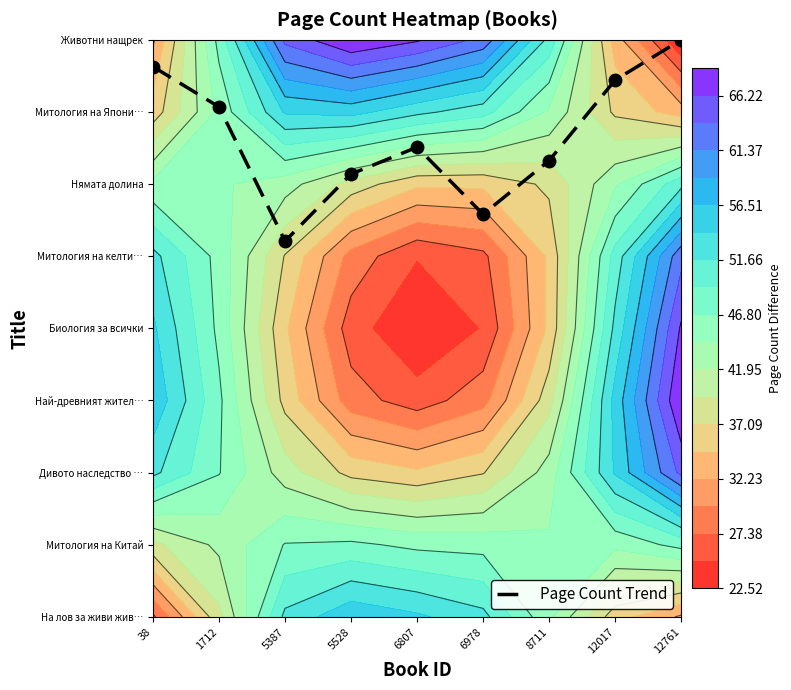

At which label is the value closest to 6?

5528